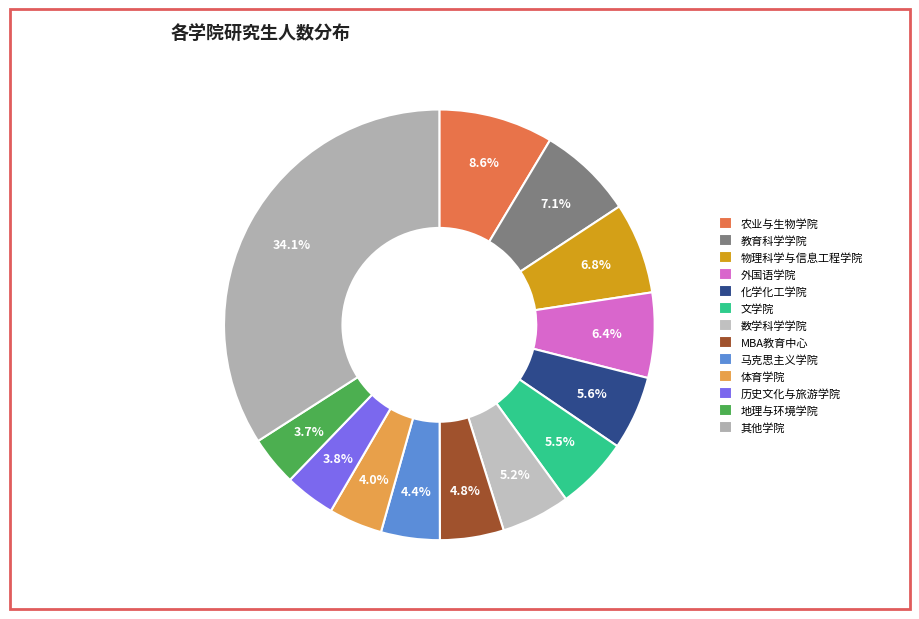

Is 农业与生物学院 the majority of the pie?

No